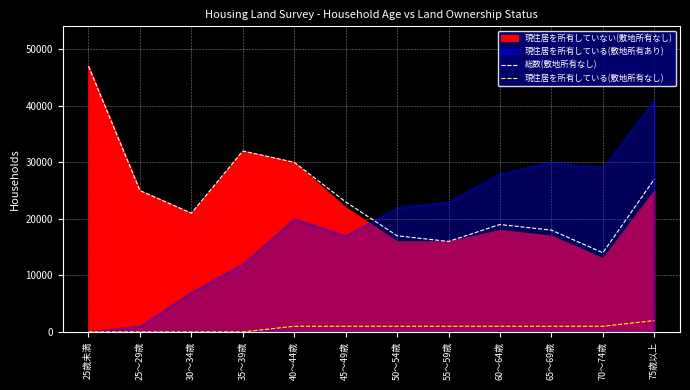

True or false: 現住居を所有している(敷地所有なし) and 総数(敷地所有なし) cross at least once.

False